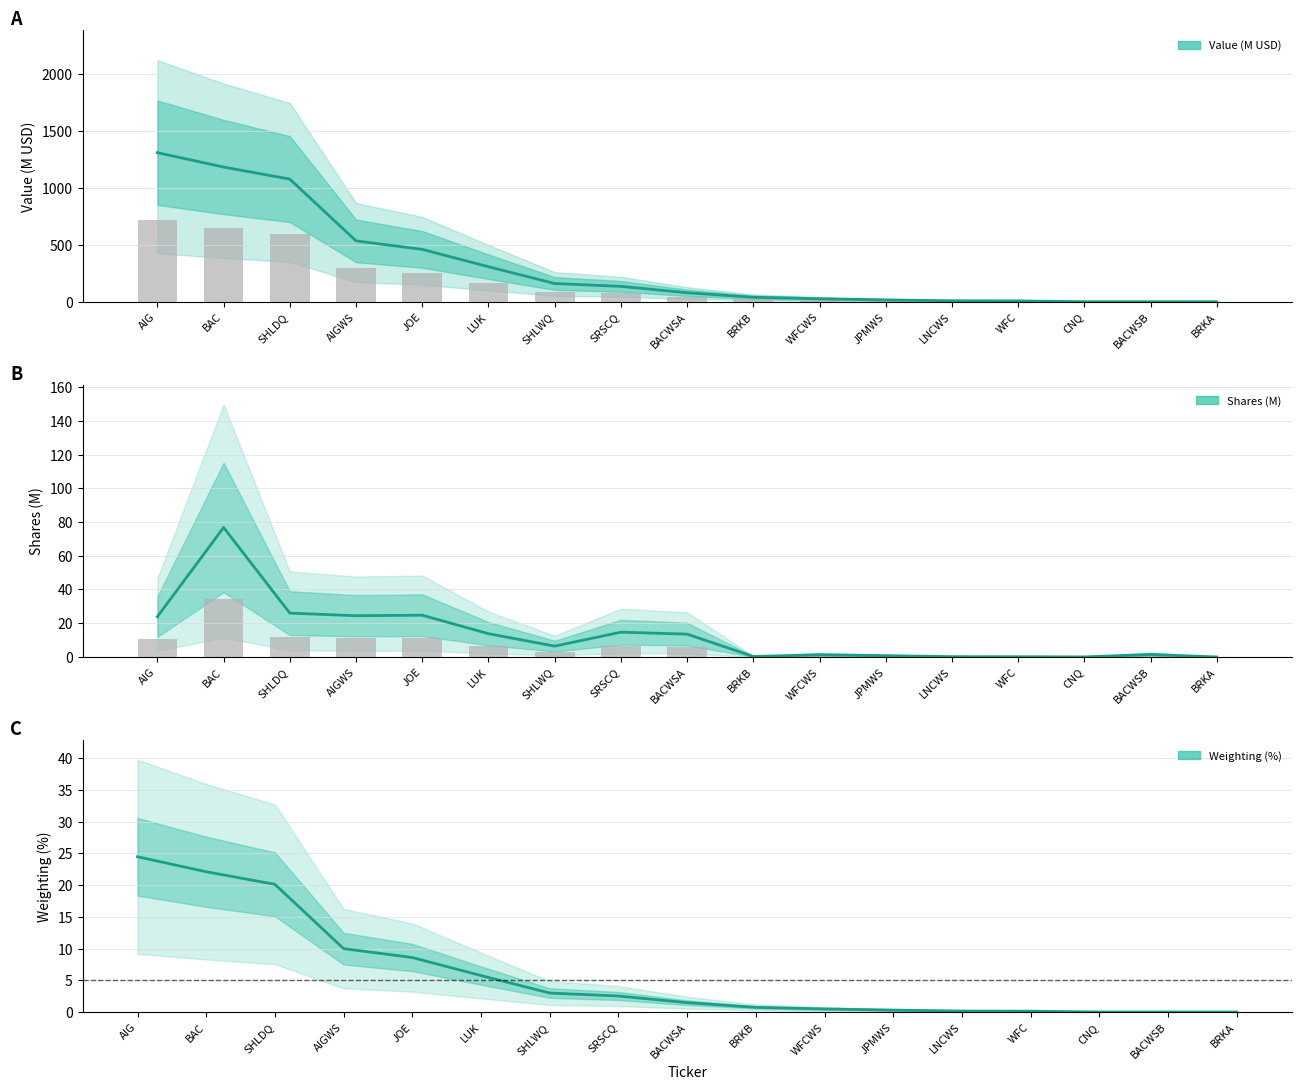

Which category has the highest value in the Value (M USD) series?

AIG